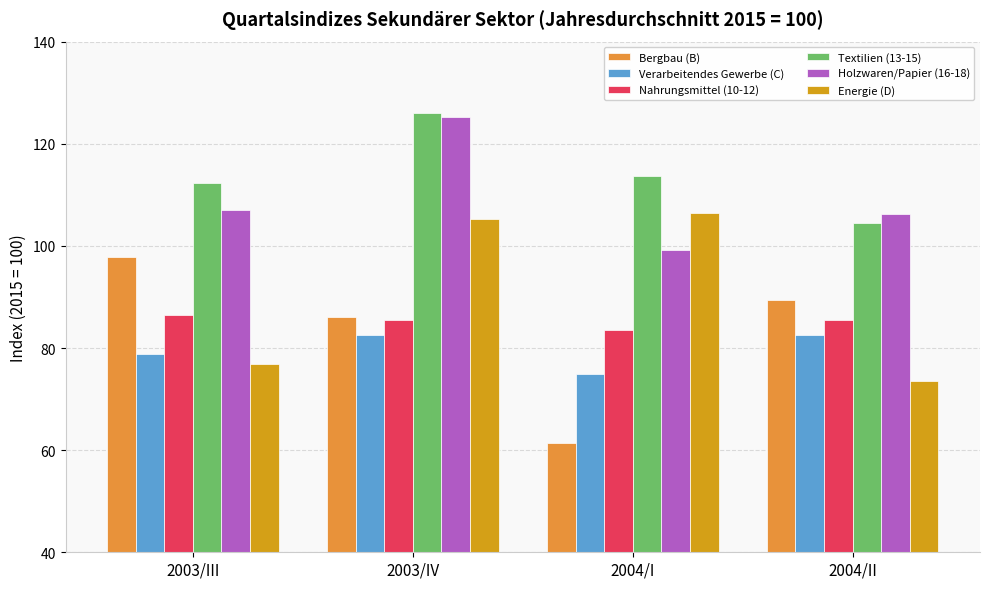

What is the label of the 3rd bar from the left?

2004/I